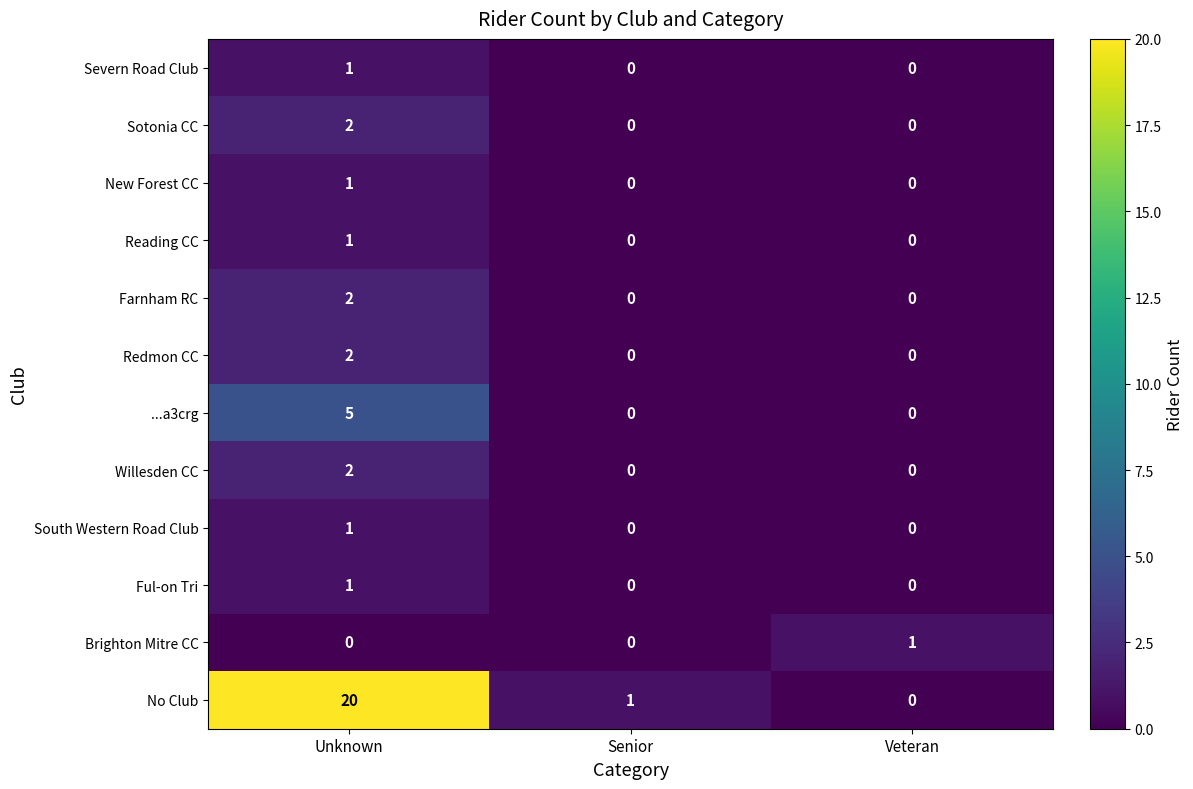

Is it true that Redmon CC equals 1 at Veteran?

False